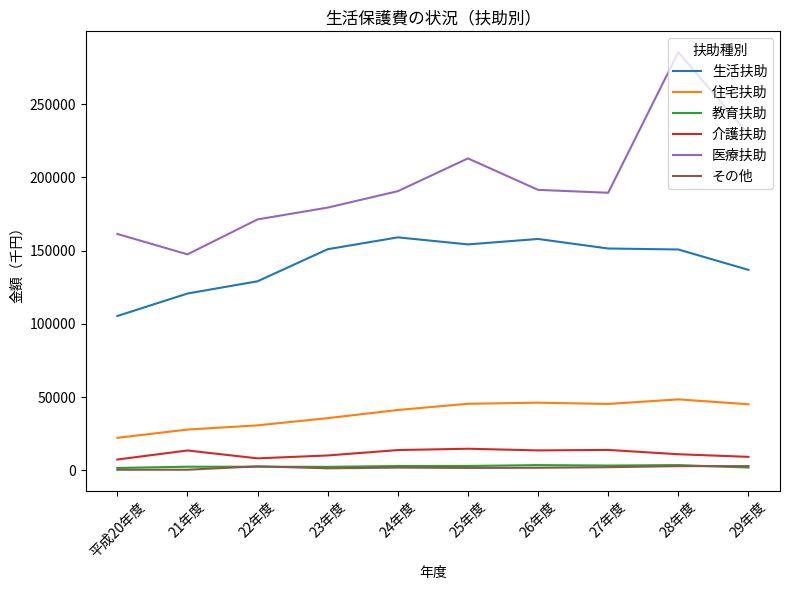

Does the chart have visible grid lines?

No